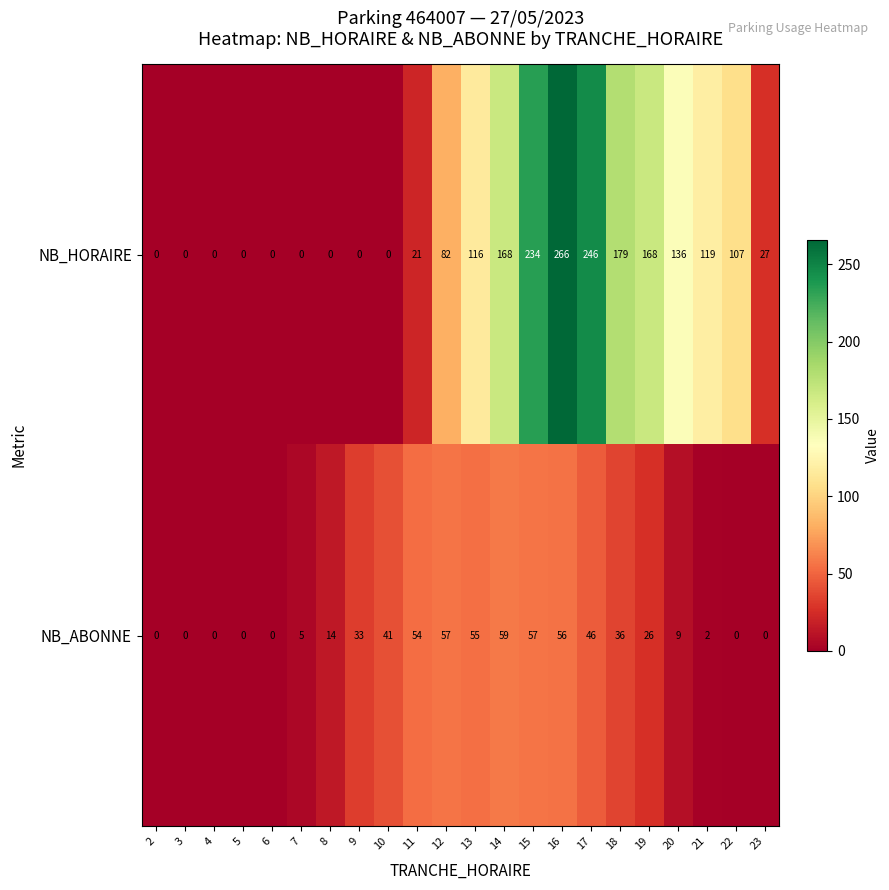

The NB_ABONNE series shows 18 at 6. True or false?

False